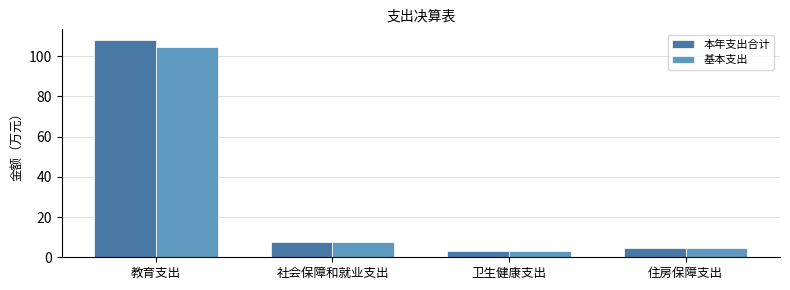

Reading right to left, transcribe all the data shown in this chart.

本年支出合计: 住房保障支出=4.6	卫生健康支出=3.0	社会保障和就业支出=7.8	教育支出=107.9
基本支出: 住房保障支出=4.6	卫生健康支出=3.0	社会保障和就业支出=7.8	教育支出=104.4